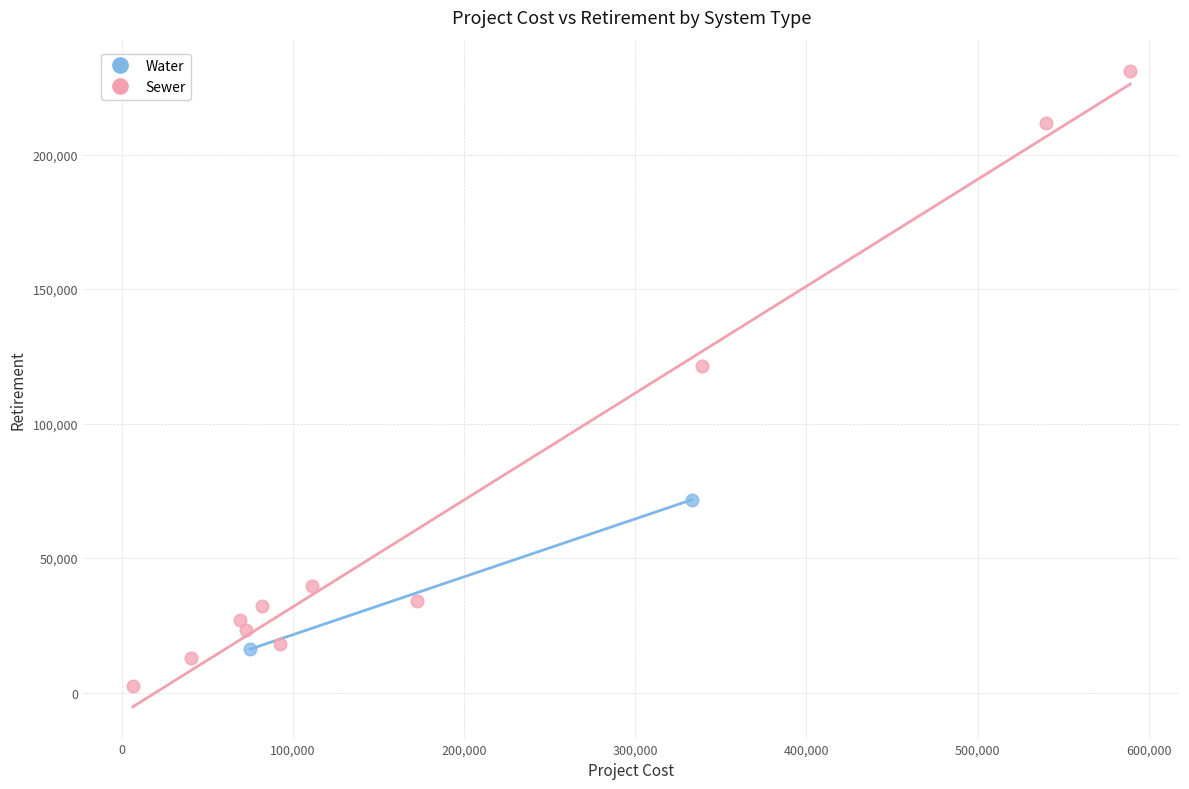

What are all the series names shown in the legend?

Water, Sewer